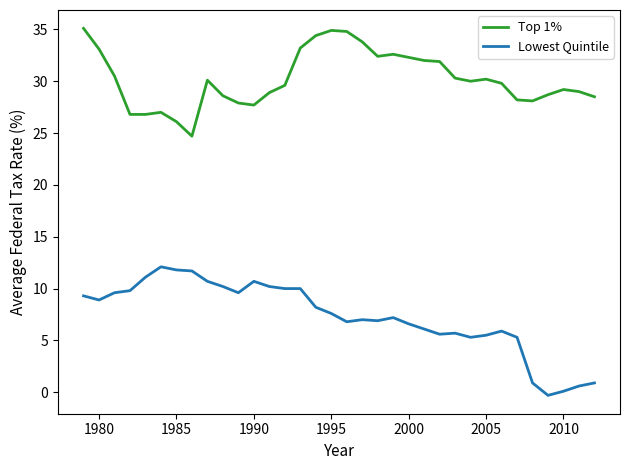

True or false: Lowest Quintile and Top 1% cross at least once.

False